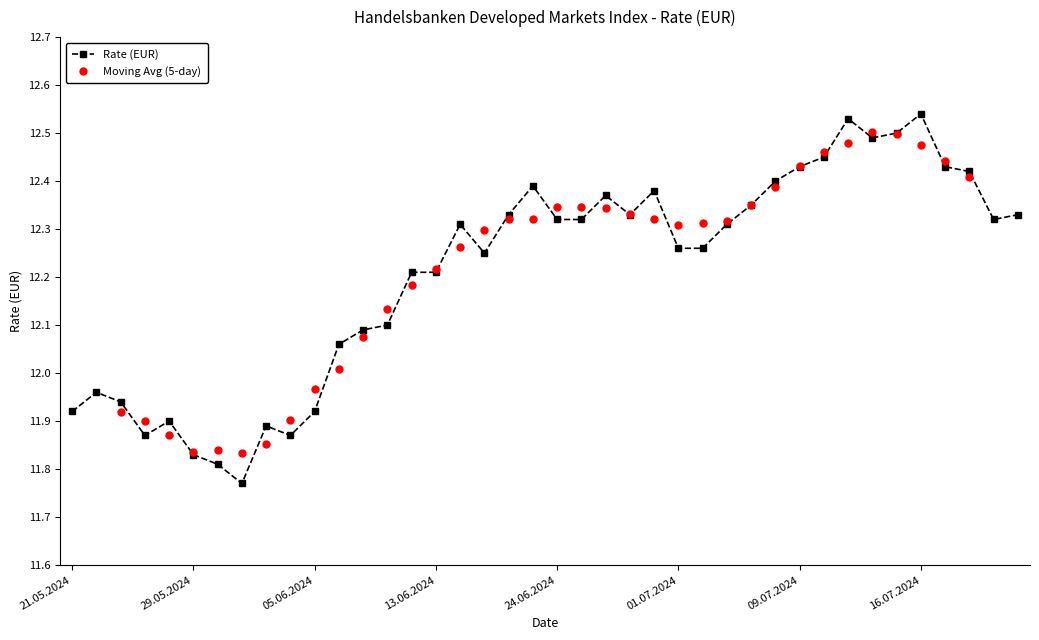

How many distinct data groups are displayed?

2